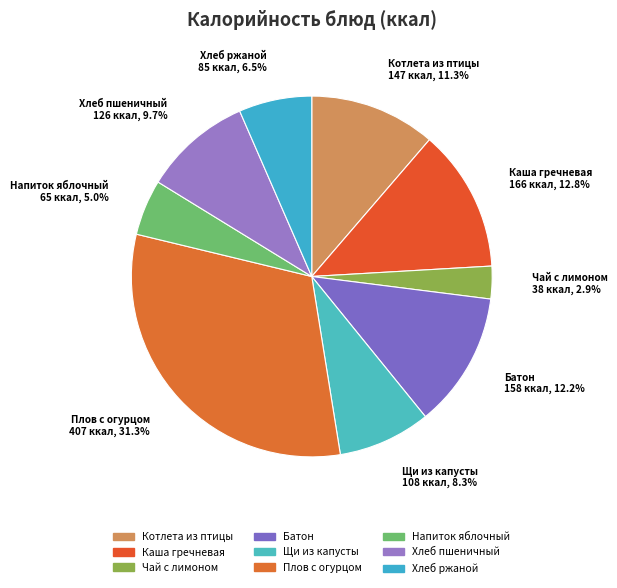

Approximately how many times larger is the value at Батон compared to Хлеб пшеничный?

1.3